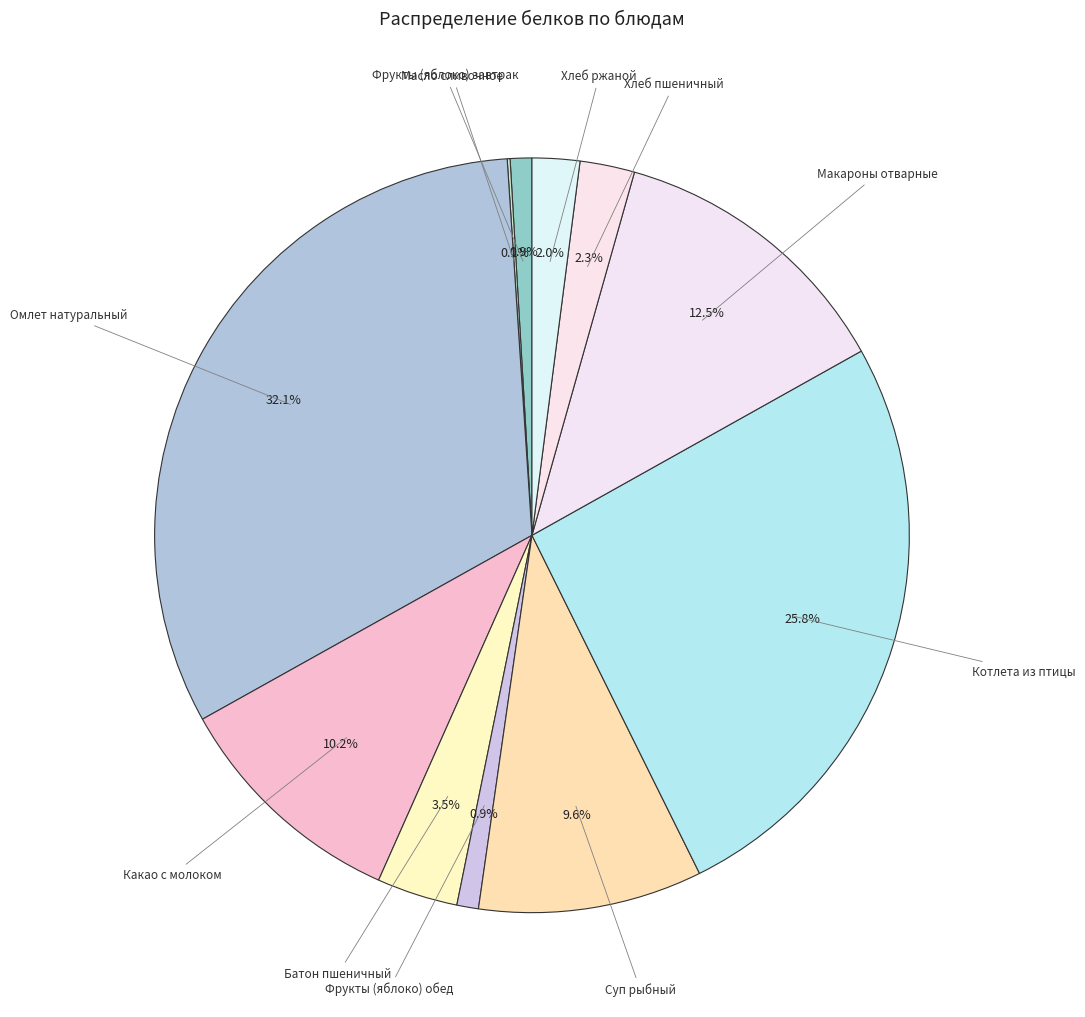

What percentage is the Омлет натуральный slice, to the nearest percent?

32%